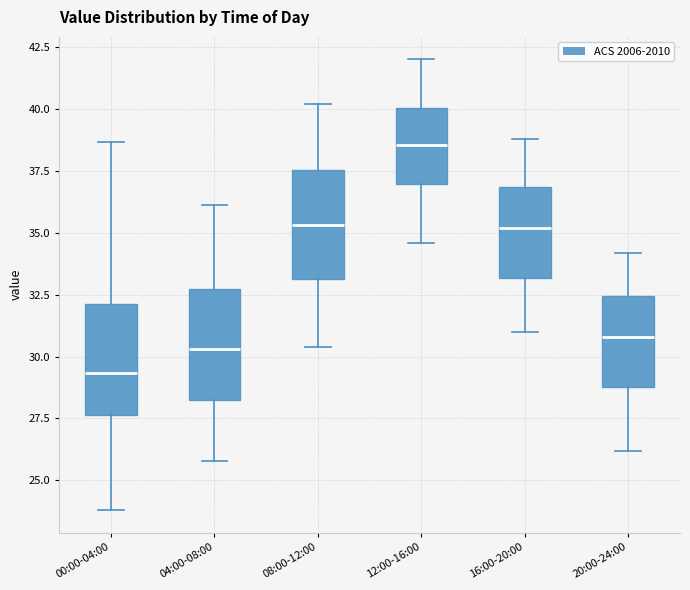

Which box's median line is the lowest?

00:00-04:00